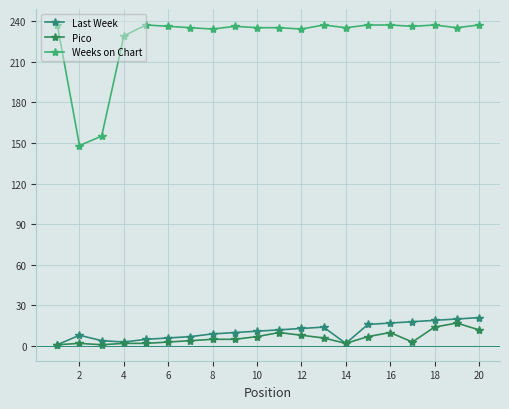

What is the difference between the maximum and minimum values in the Weeks on Chart series?

89